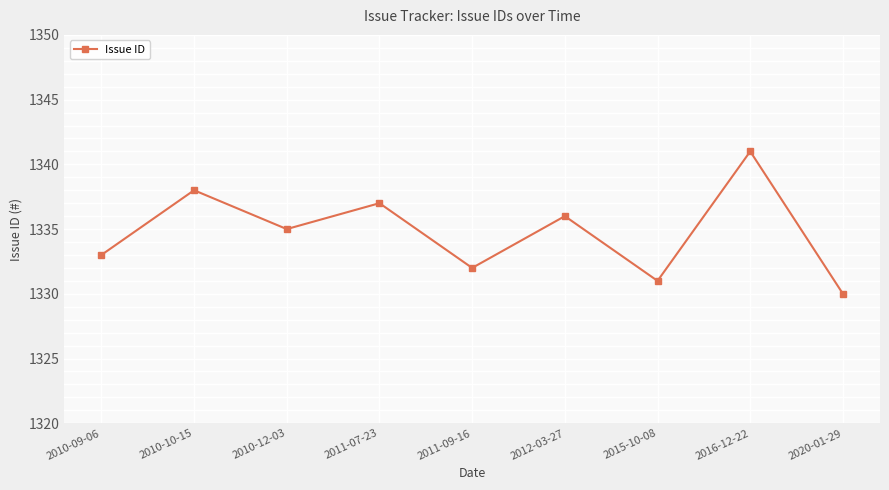

What is the difference between the values at 2012-03-27 and 2016-12-22?

5